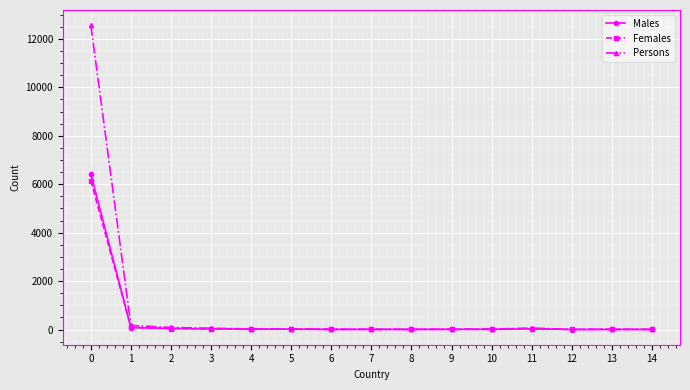

True or false: Persons has a value of 30 at 5.

True